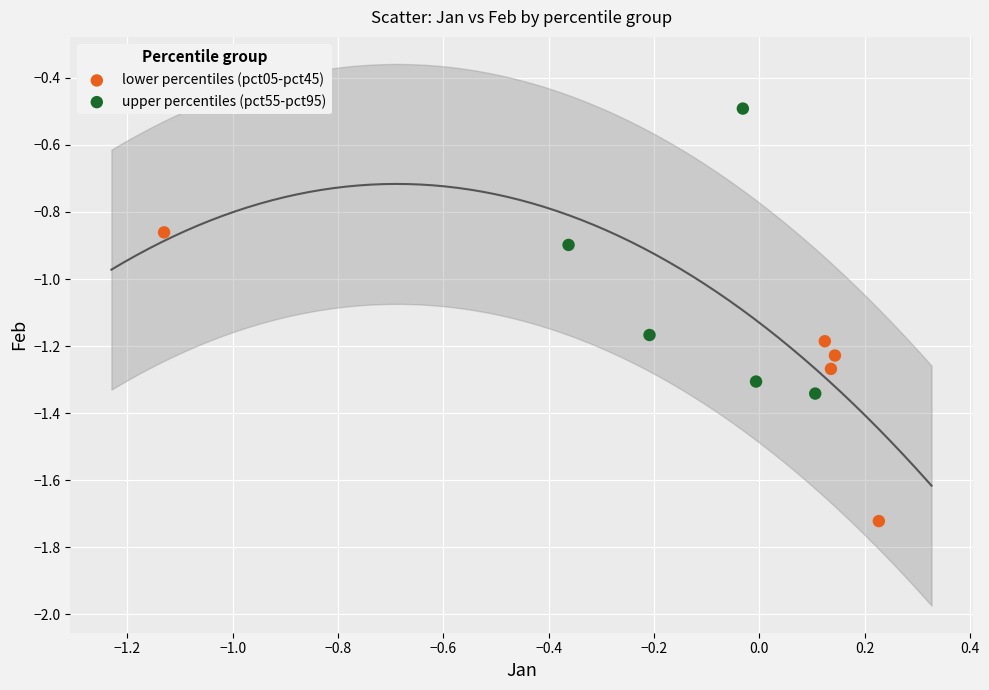

Which series contains the lowest Y value?

lower percentiles (pct05-pct45)